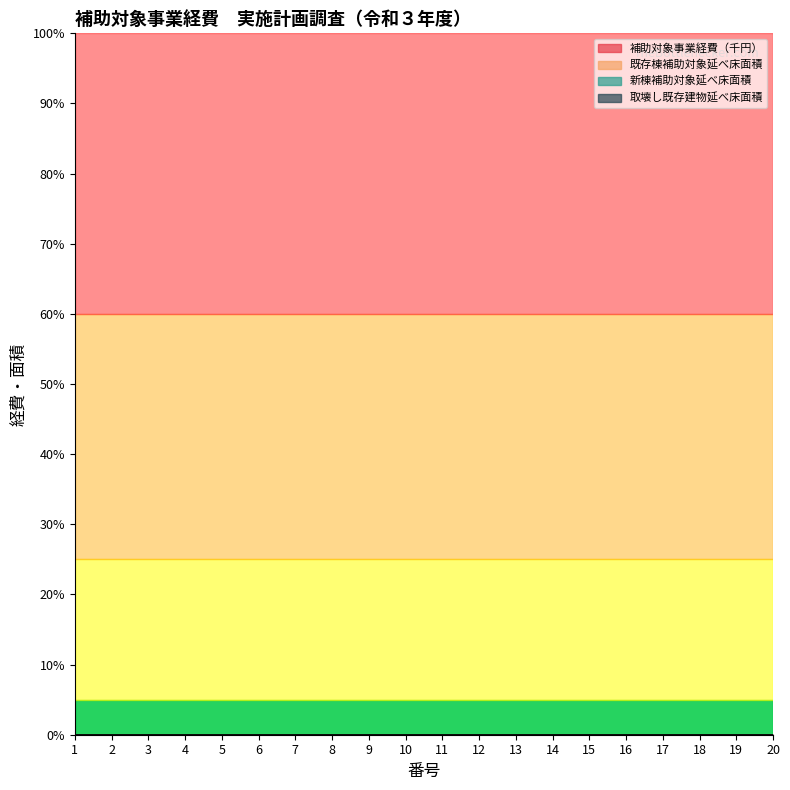

True or false: 既存棟補助対象延べ床面積 and 取壊し既存建物延べ床面積 intersect in this chart.

False